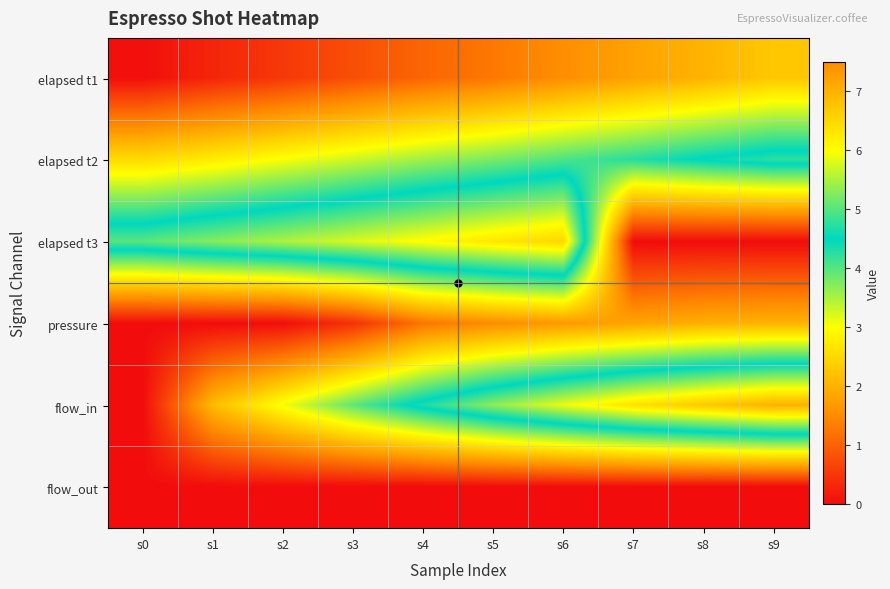

Which series changed the most between s2 and s7?

elapsed t3